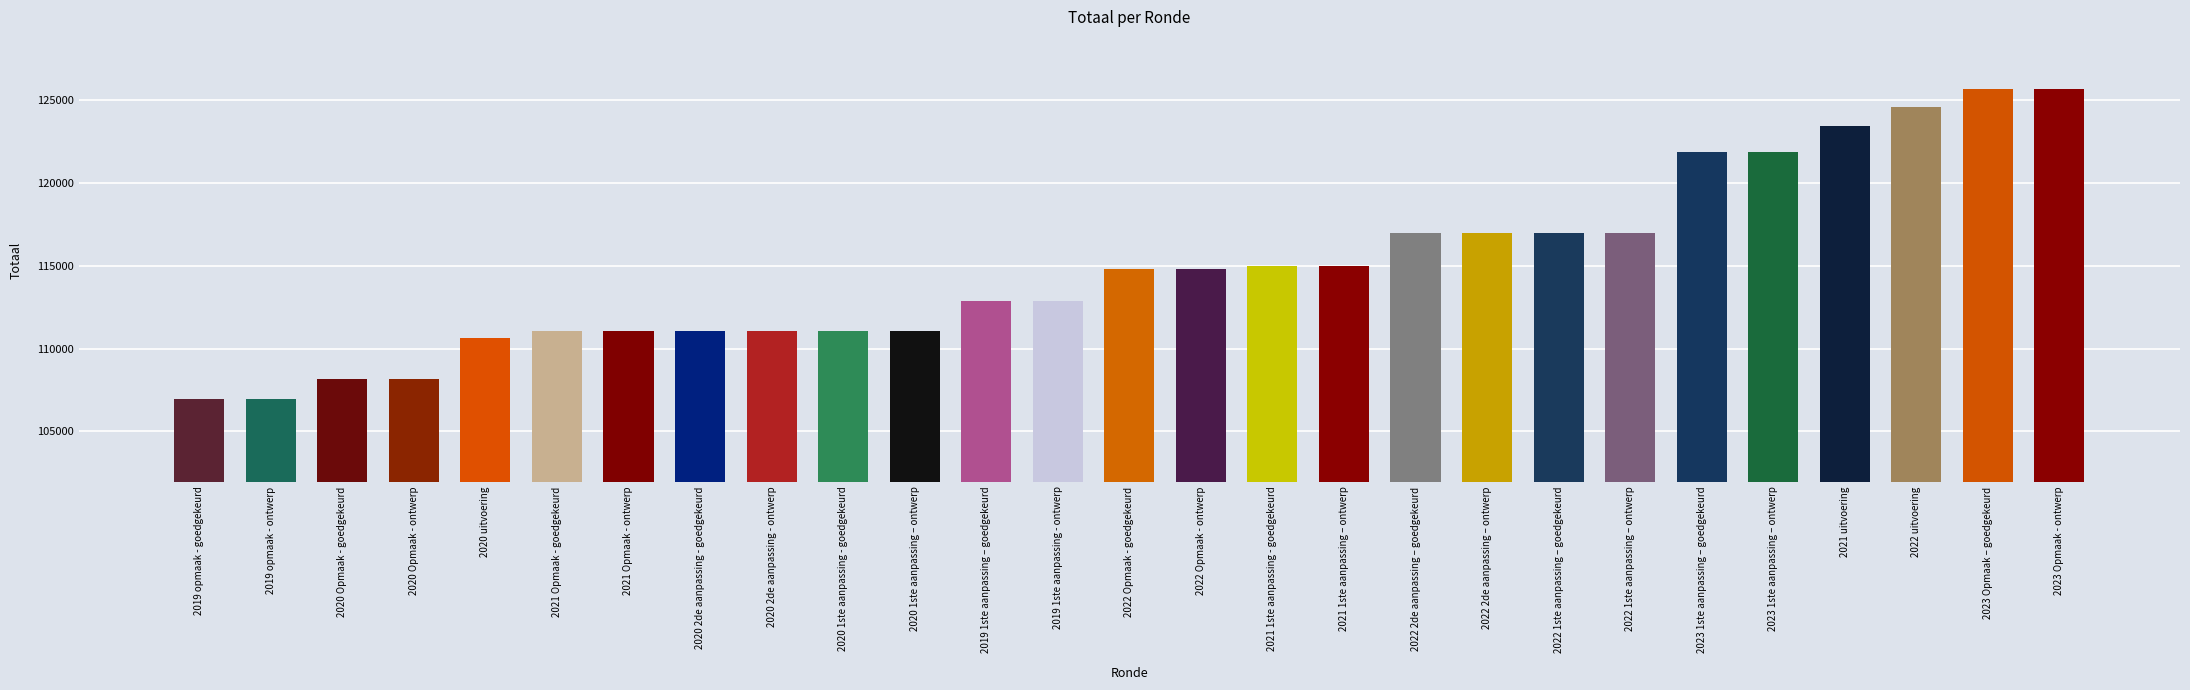

The value at 2021 1ste aanpassing - goedgekeurd is 156711. True or false?

False